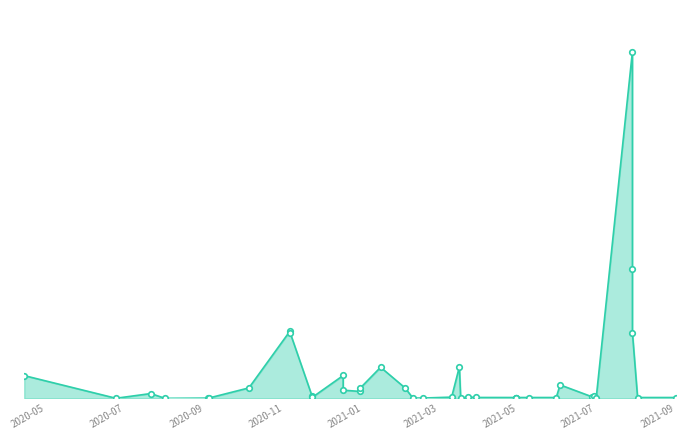

Reading left to right, list all the values displayed in this chart.

353001.8	2200.0	75282.9	1202.4	5000.0	6000.0	162720.0	1047513.5	1012933.5	30000.0	15000.0	354702.7	127999.9	107900.1	155348.6	482195.7	161470.0	5447.4	6000.0	19885.2	489455.9	1575.0	23520.0	14503.0	14027.8	14027.8	14027.8	14027.8	14027.8	209315.8	23061.7	43032.0	14027.8	5367787.4	1996352.9	1017466.6	14027.8	14027.8